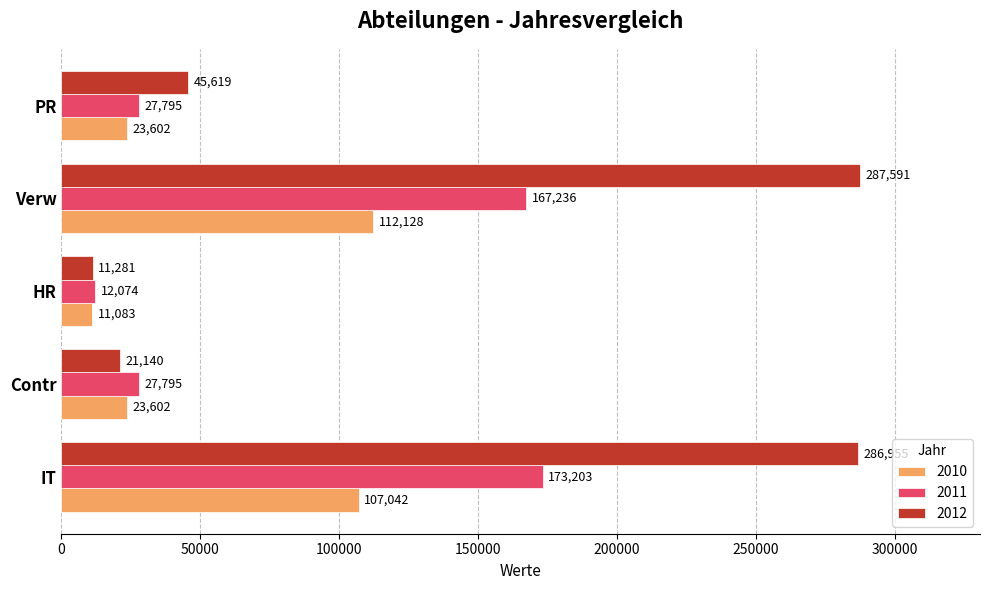

What is the approximate value of 2011 at PR, to the nearest 100?

27800